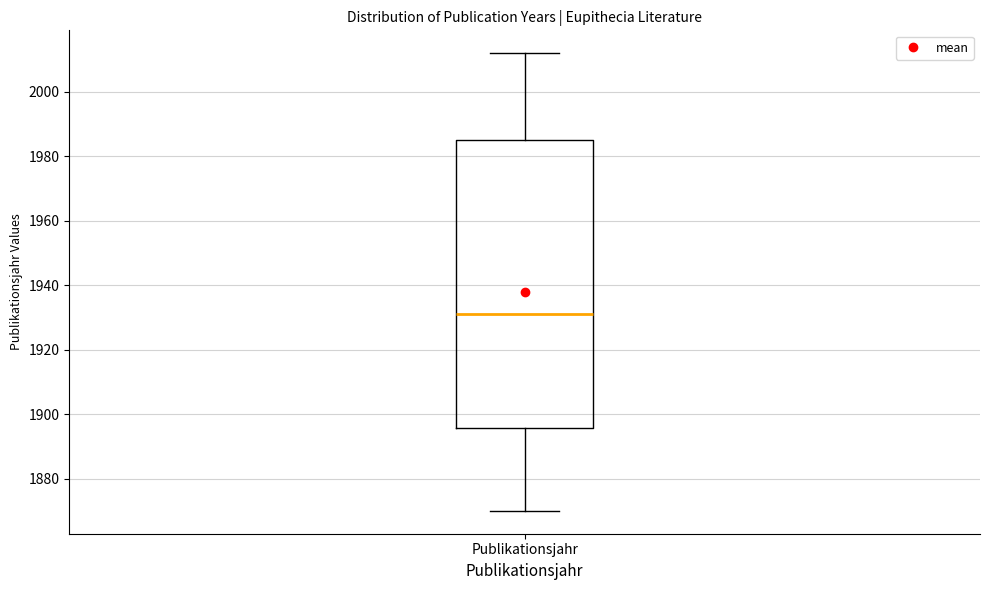

Transcribe this box plot: give where the median line is, the range the box spans, and where the two whiskers end, as read against the y-axis. The values are not printed on the chart, so give them approximately, as read against the axis.

median 1932, box 1896 to 1986, whiskers 1870 to 2012